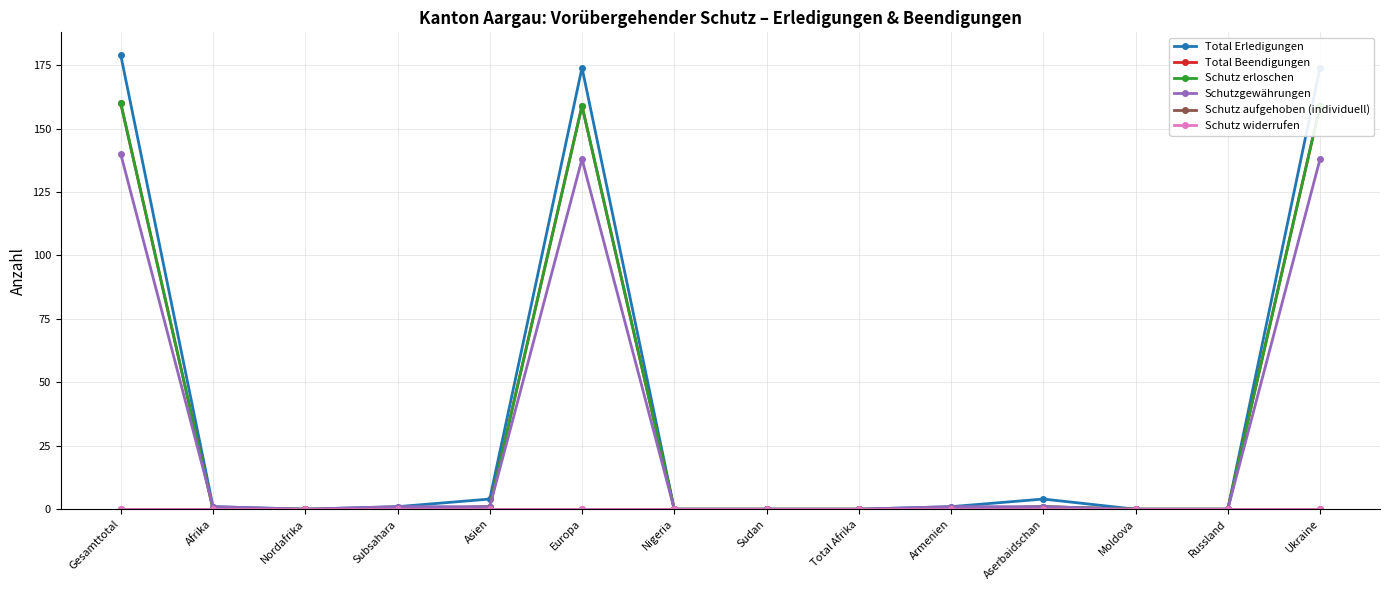

Does the chart have visible grid lines?

Yes